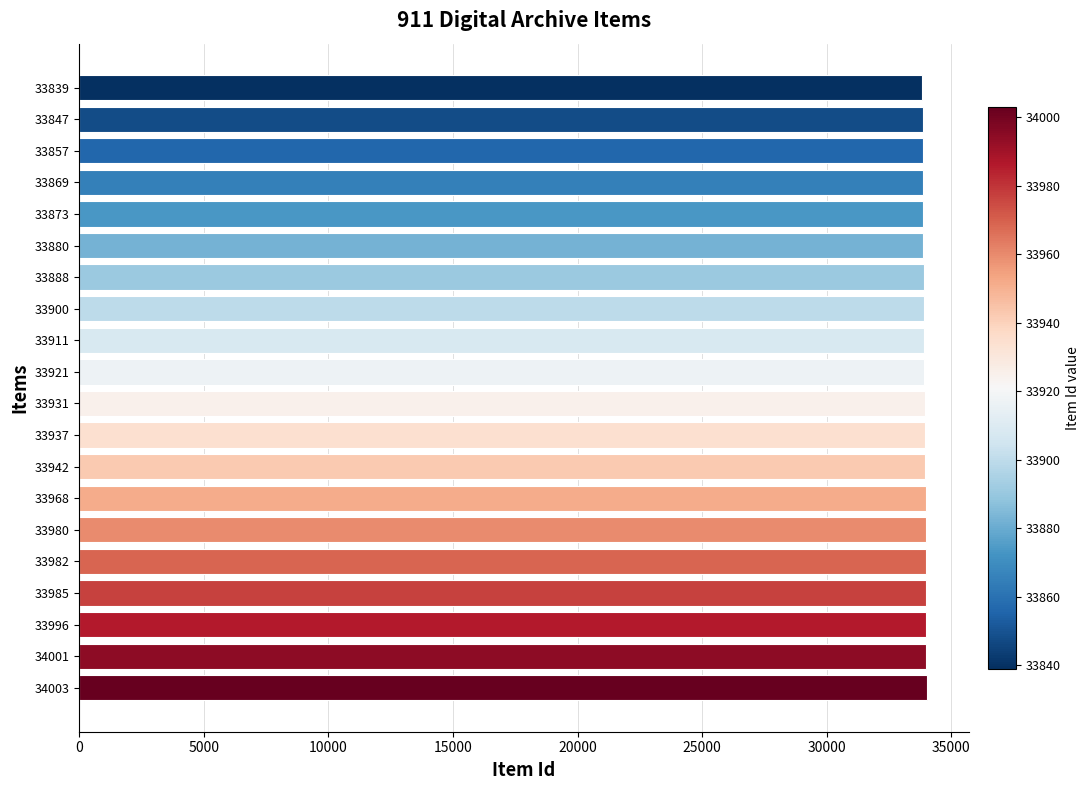

Approximately how many times larger is the value at 33982 compared to 33980?

1.0